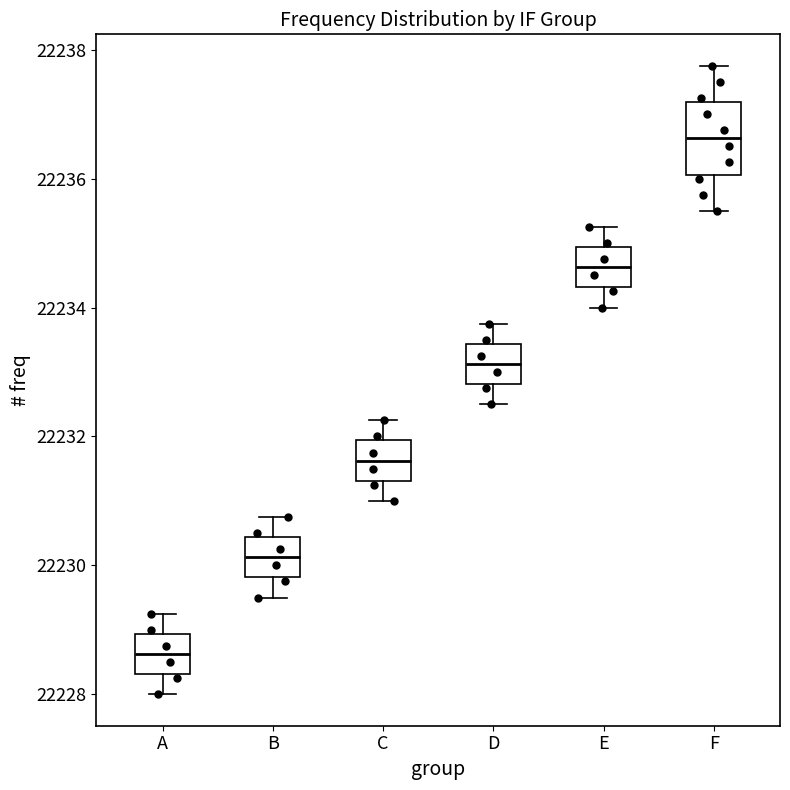

Reading left to right, read every box against the y-axis: the position of its median line, the range the box covers, and the ends of its whiskers. The values are not printed on the chart, so give them approximately, as read against the axis.

A: median 22228.6, box 22228.4 to 22229.0, whiskers 22228.0 to 22229.2
B: median 22230.2, box 22229.8 to 22230.4, whiskers 22229.6 to 22230.8
C: median 22231.6, box 22231.4 to 22232.0, whiskers 22231.0 to 22232.2
D: median 22233.2, box 22232.8 to 22233.4, whiskers 22232.6 to 22233.8
E: median 22234.6, box 22234.4 to 22235.0, whiskers 22234.0 to 22235.2
F: median 22236.6, box 22236.0 to 22237.2, whiskers 22235.6 to 22237.8